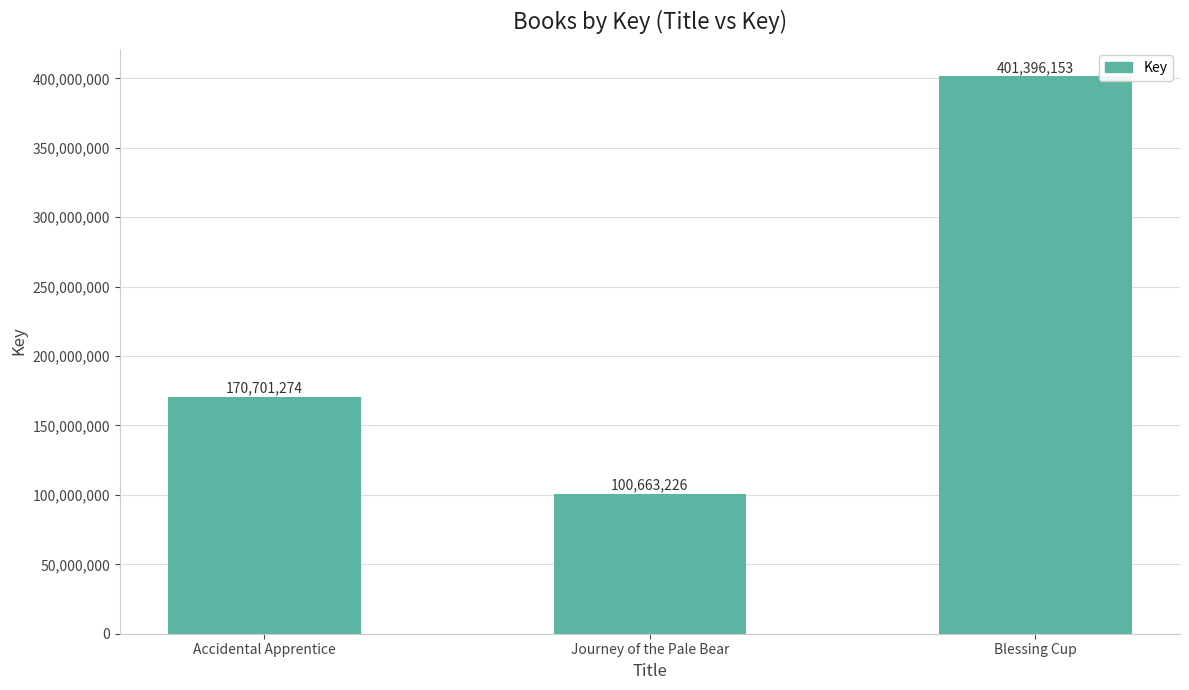

What is the greatest value displayed?

401396153